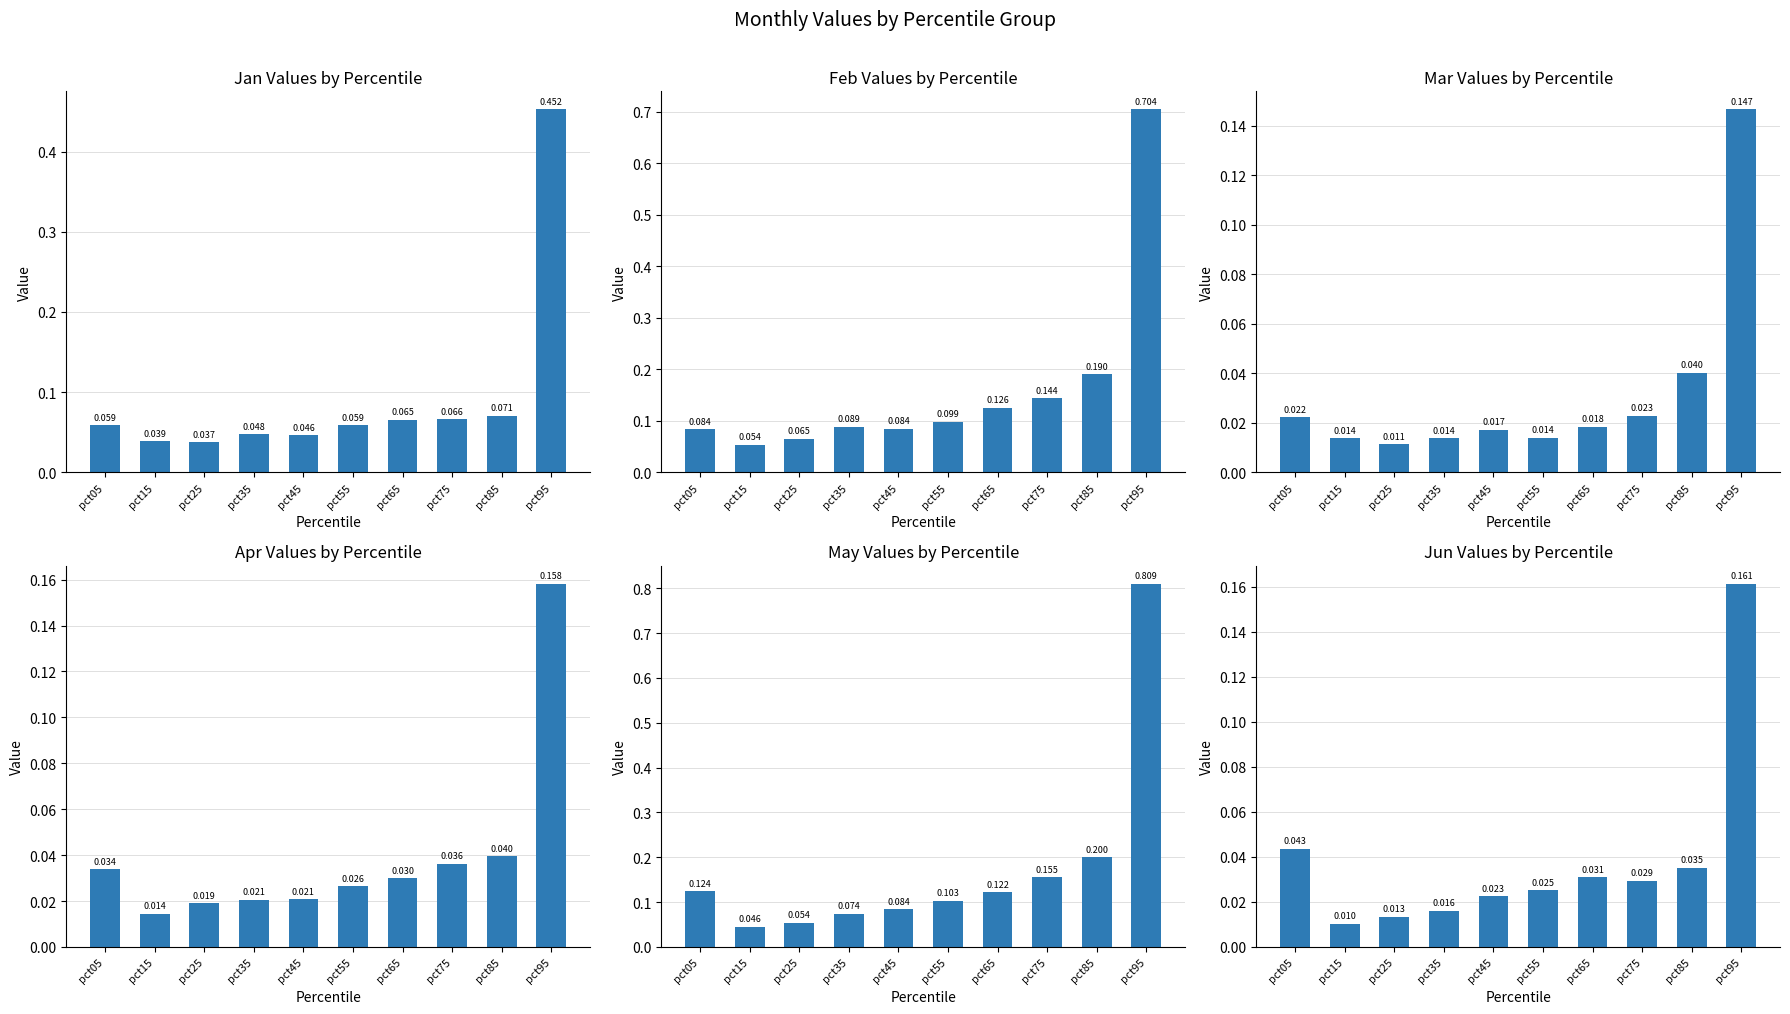

Is the value of Jan at pct55 greater than the value of Mar at pct15?

Yes